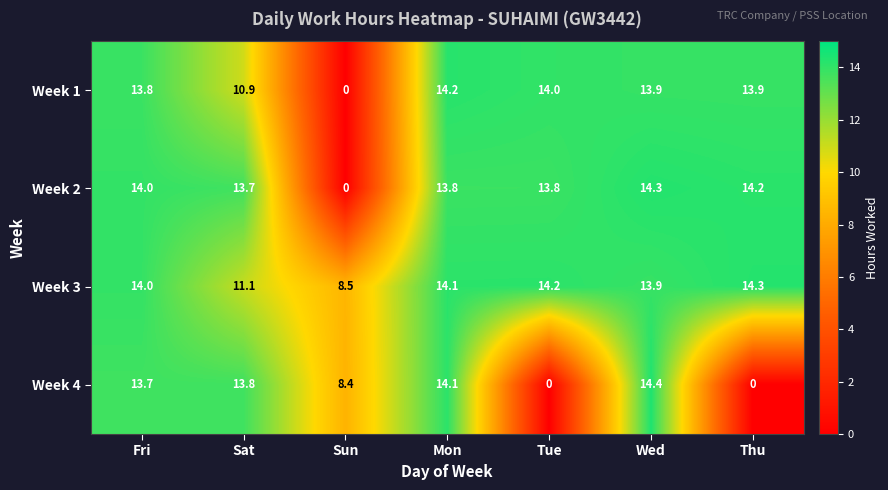

Reading right to left, list all the values displayed in this chart.

Week 1: Thu=13.9	Wed=13.9	Tue=14.0	Mon=14.2	Sun=0.0	Sat=10.9	Fri=13.8
Week 2: Thu=14.2	Wed=14.3	Tue=13.8	Mon=13.8	Sun=0.0	Sat=13.7	Fri=14.0
Week 3: Thu=14.3	Wed=13.9	Tue=14.2	Mon=14.1	Sun=8.5	Sat=11.1	Fri=14.0
Week 4: Thu=0.0	Wed=14.4	Tue=0.0	Mon=14.1	Sun=8.4	Sat=13.8	Fri=13.7